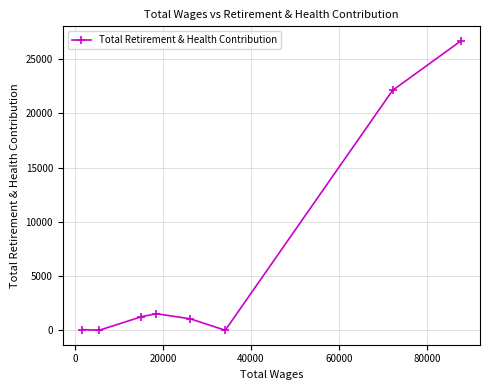

True or false: the data has more than 0 interior local peaks.

True